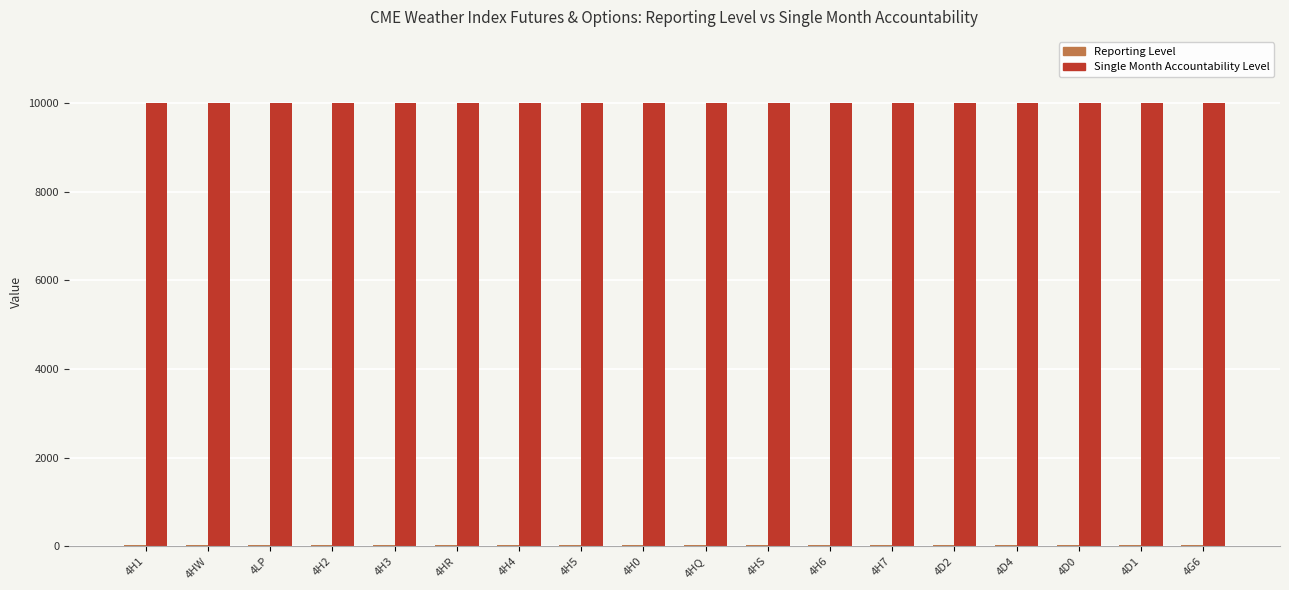

Which series has the largest total across all categories?

Single Month Accountability Level